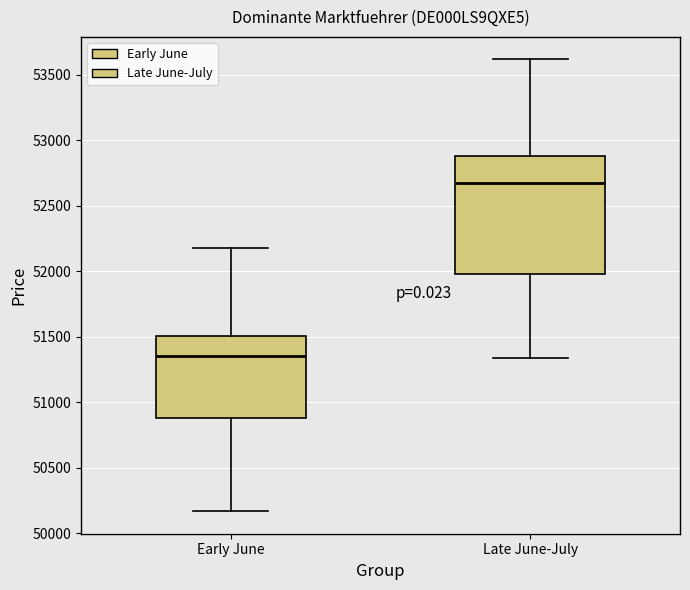

Comparing the boxes themselves (not the whiskers), which one is the tallest?

Late June-July